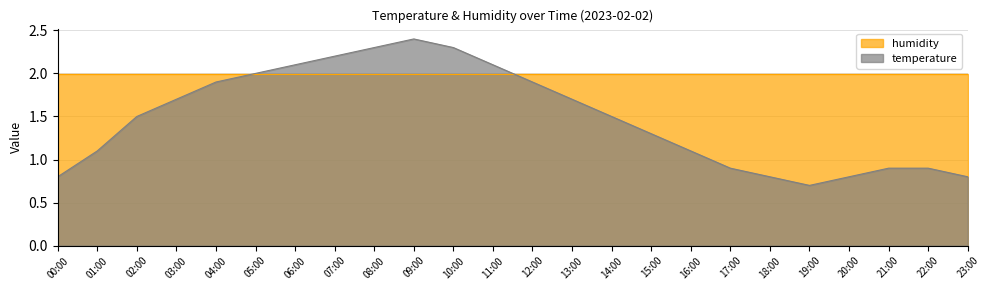

What is the sum of the values at 17:00 and 01:00?

2.0